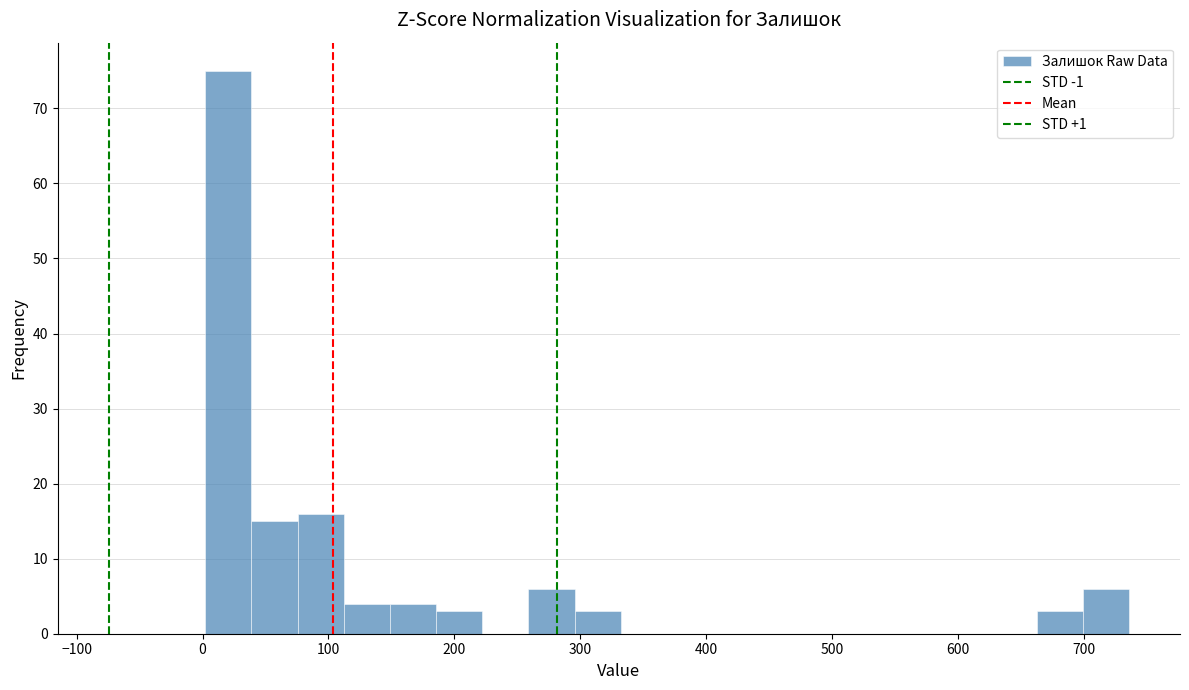

Read against the x-axis, roughly where is the centre of the tallest bar?

20